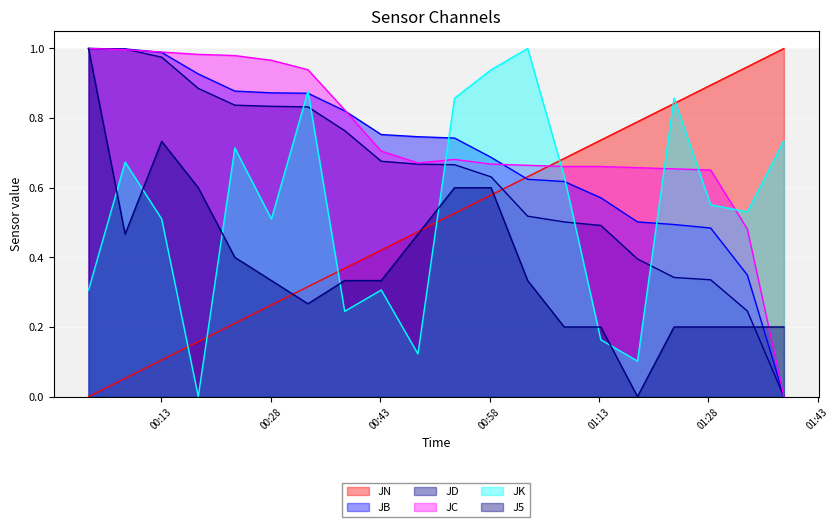

What are all the series names shown in the legend?

JN, JB, JD, JC, JK, J5